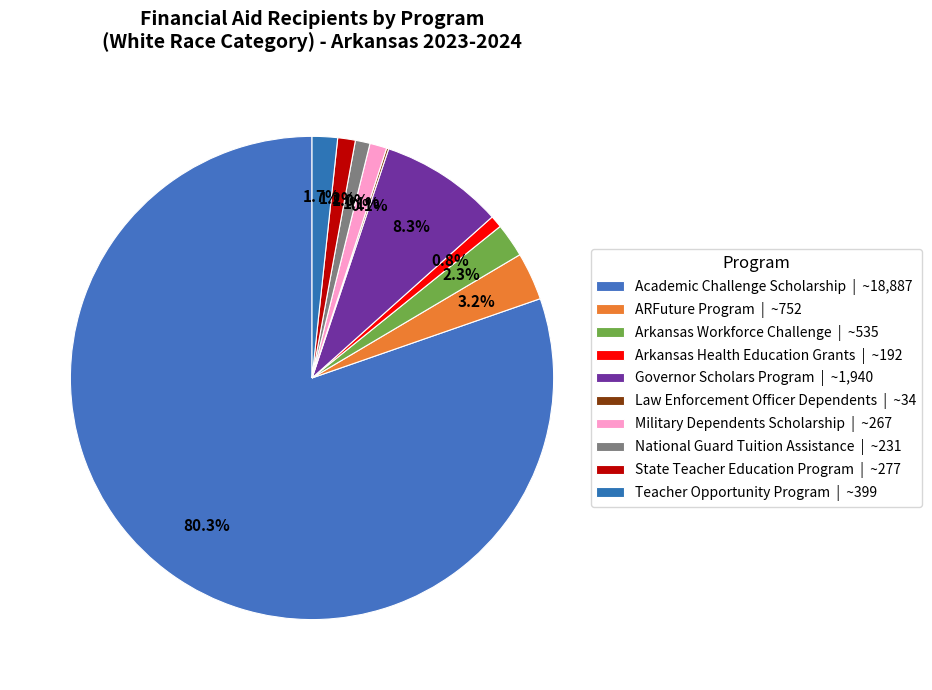

Which category has the biggest portion of the pie?

Academic Challenge Scholarship